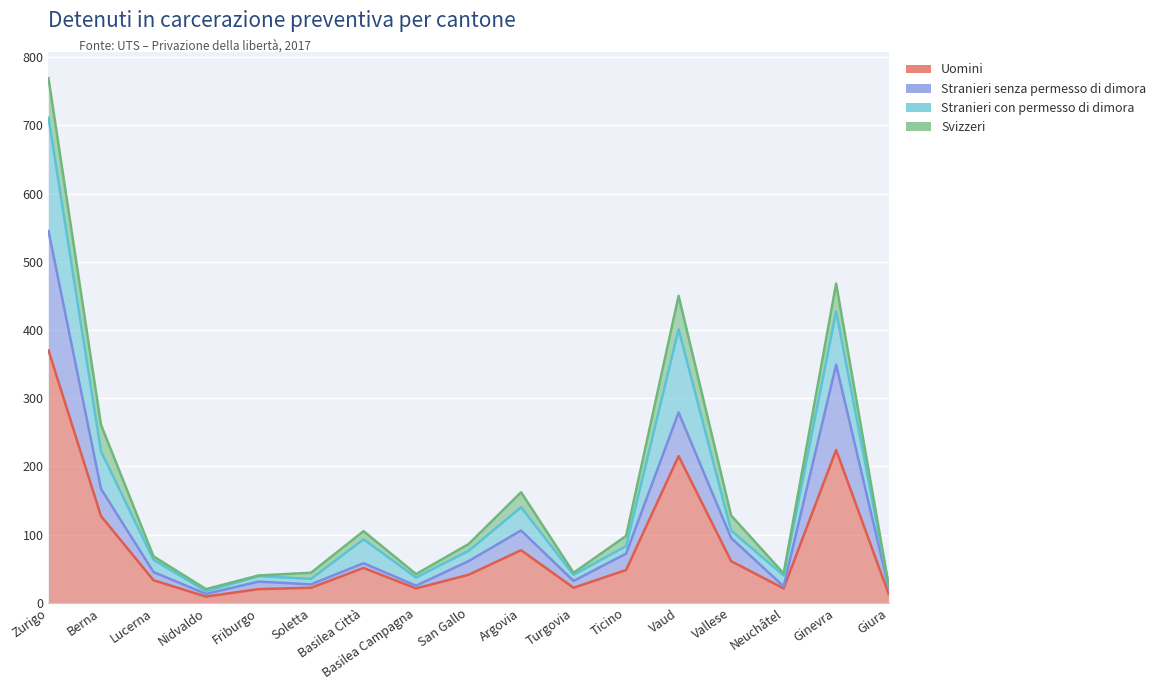

What is the difference between the Stranieri senza permesso di dimora values at Argovia and Giura?

84